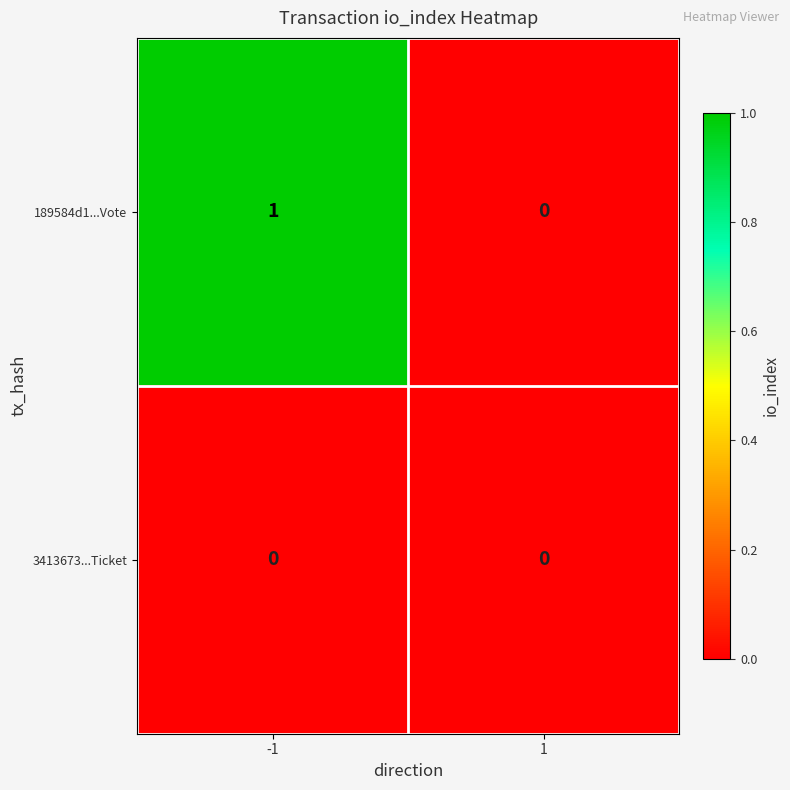

Is it true that 3413673...Ticket equals 0 at -1?

True